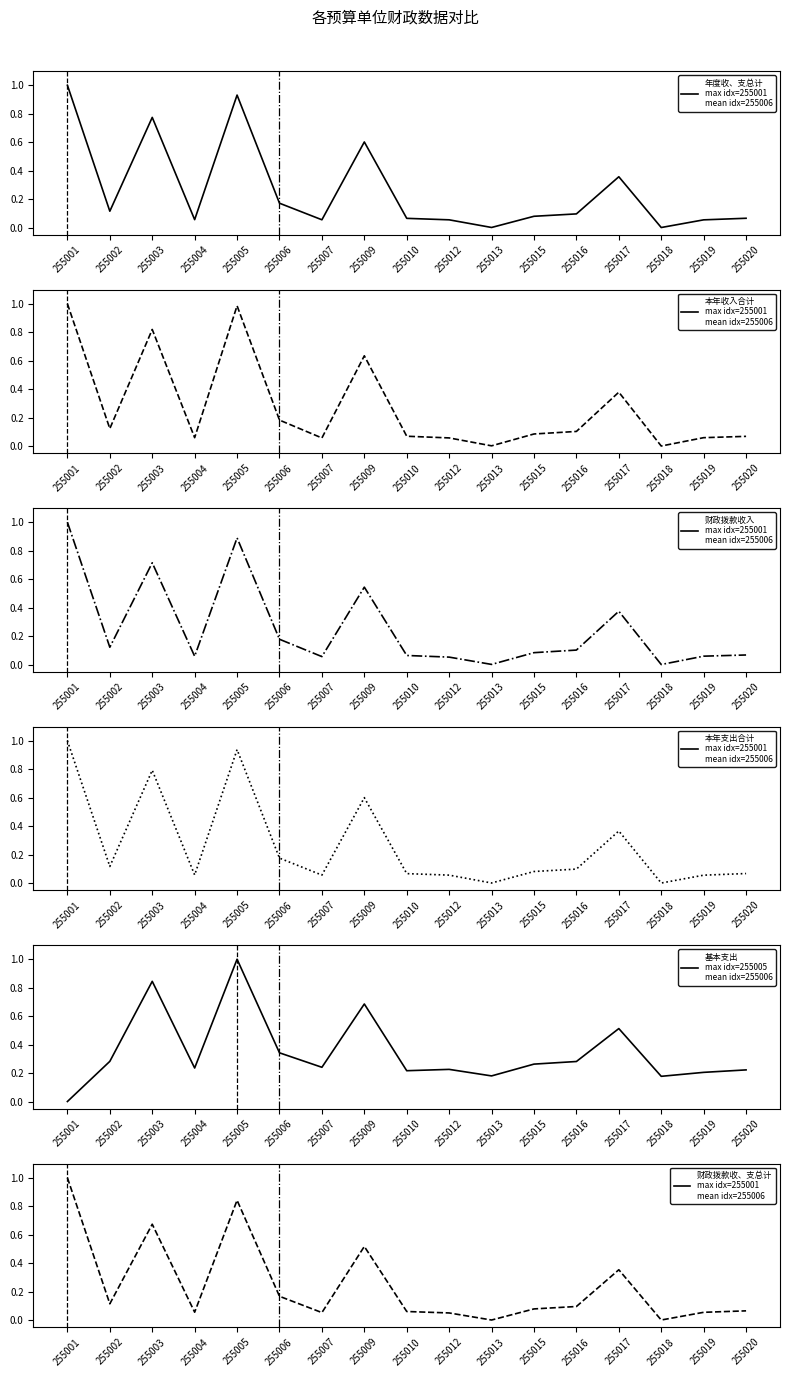

Rank the series at 255020 from highest to lowest value.

基本支出, 本年收入合计, 财政拨款收入, 本年支出合计, 年度收、支总计, 财政拨款收、支总计